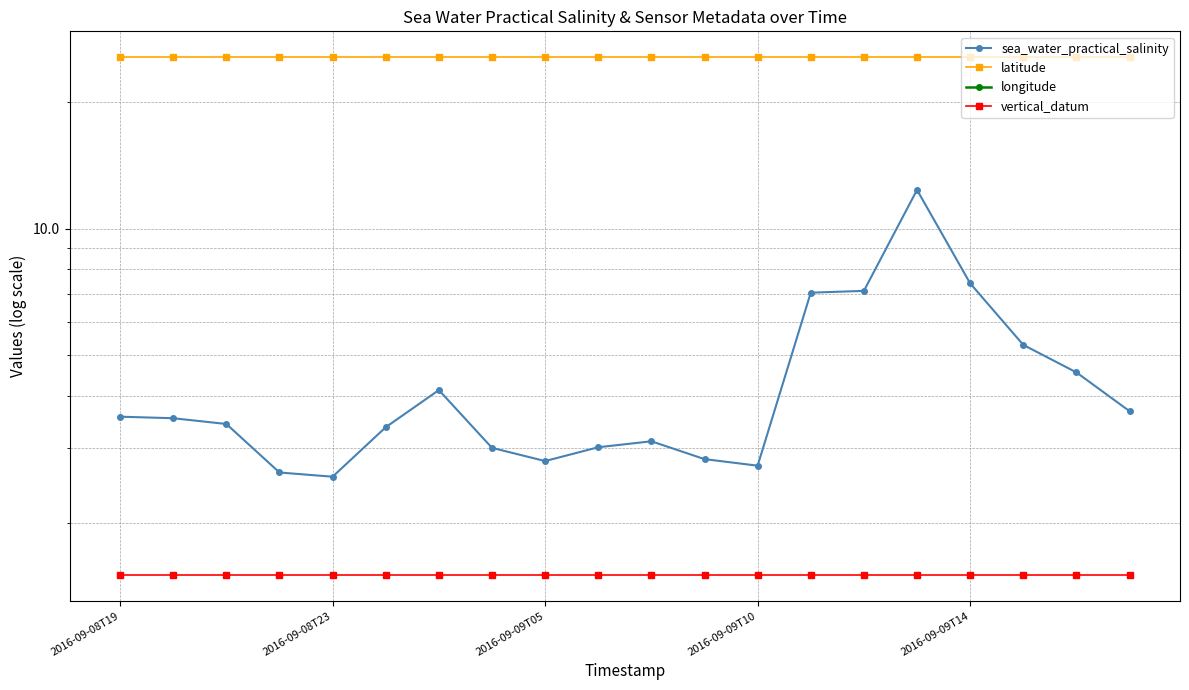

How many data points does each series have?

20